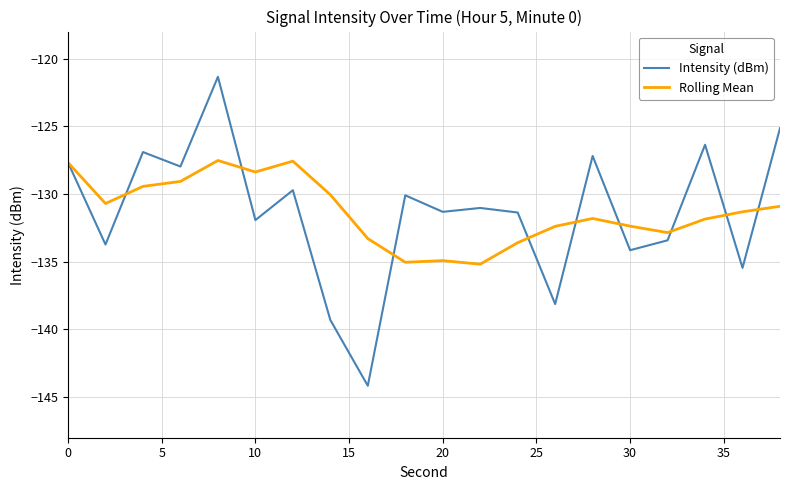

Which series has the largest range (max minus min)?

Intensity (dBm)